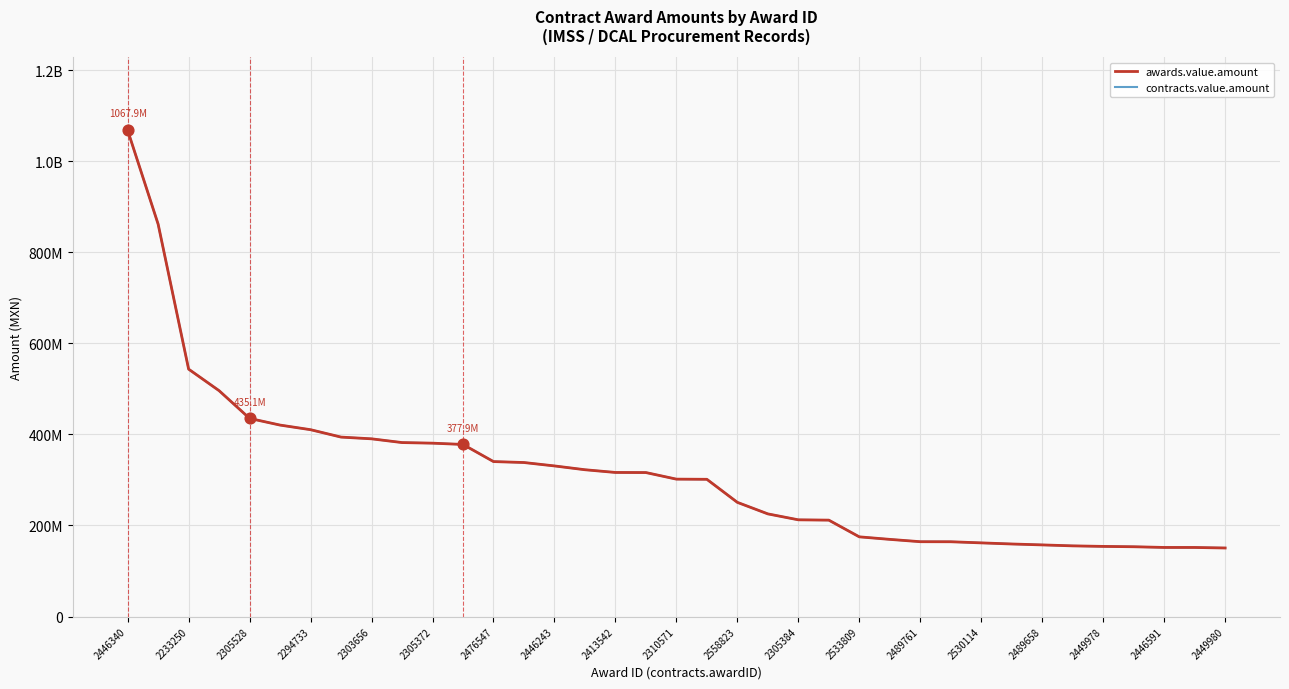

Does the chart have visible grid lines?

Yes